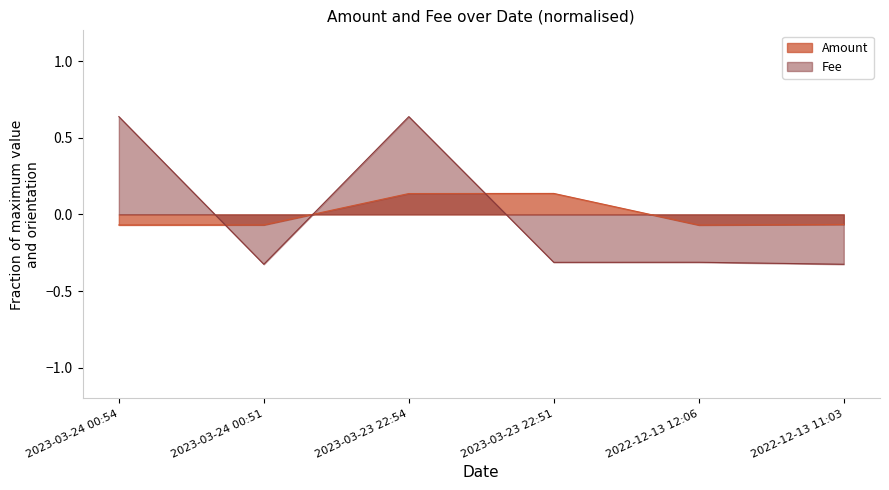

Rank the series by their maximum value, from lowest to highest.

Amount_line, Fee_line